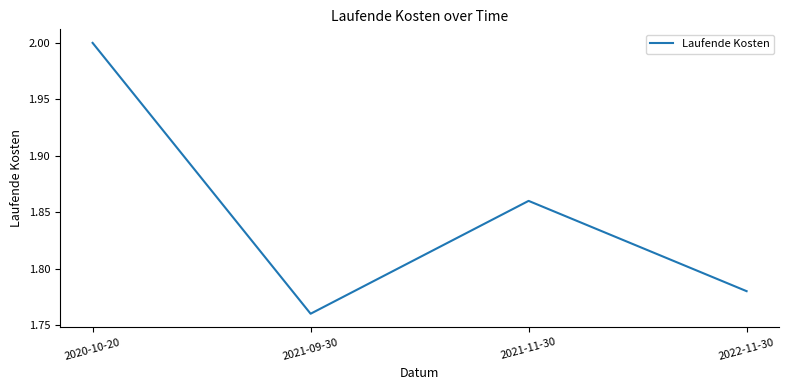

Does the chart have visible grid lines?

No